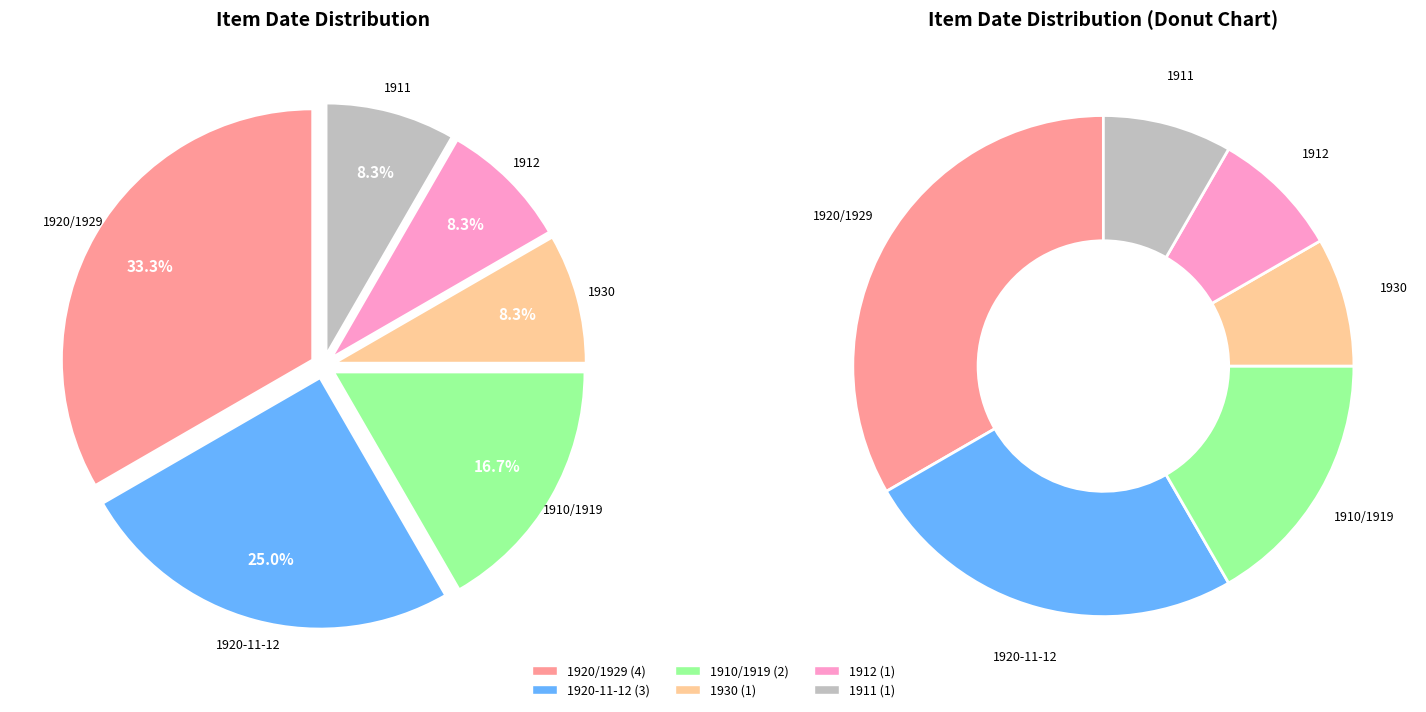

The 1912 slice represents 8% of the pie. True or false?

True